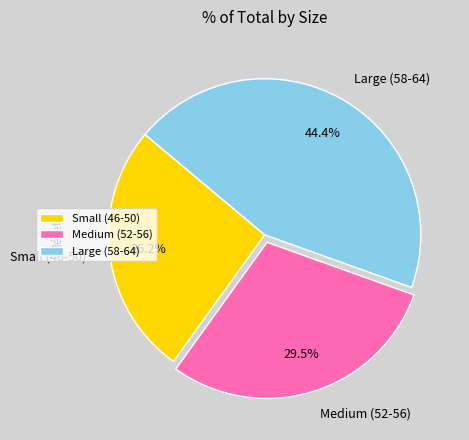

How much of the chart is everything except Small (46-50)?

73.8%